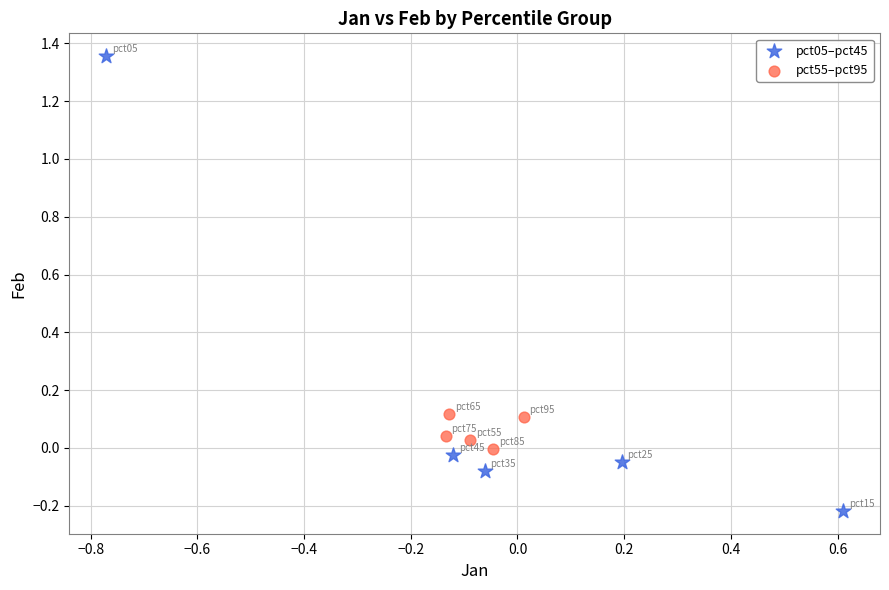

Which series contains the lowest Y value?

pct05–pct45